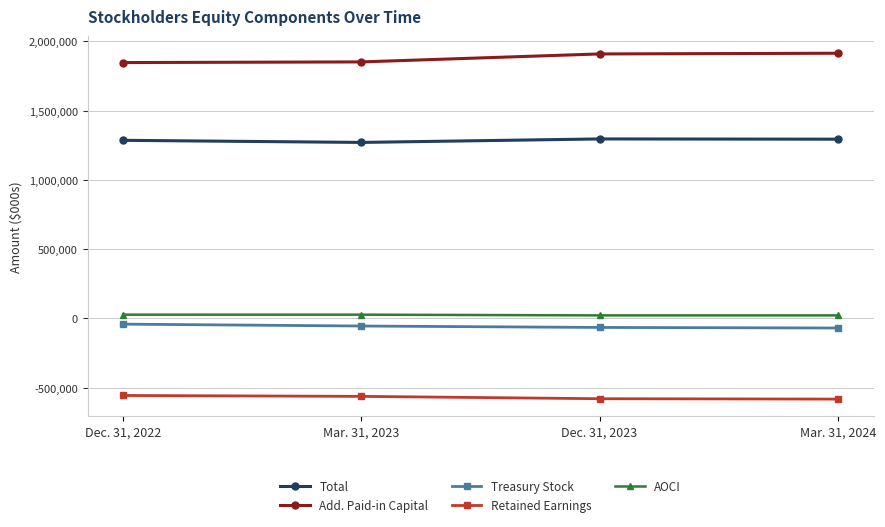

What is the difference between the maximum and minimum values in the AOCI series?

5292